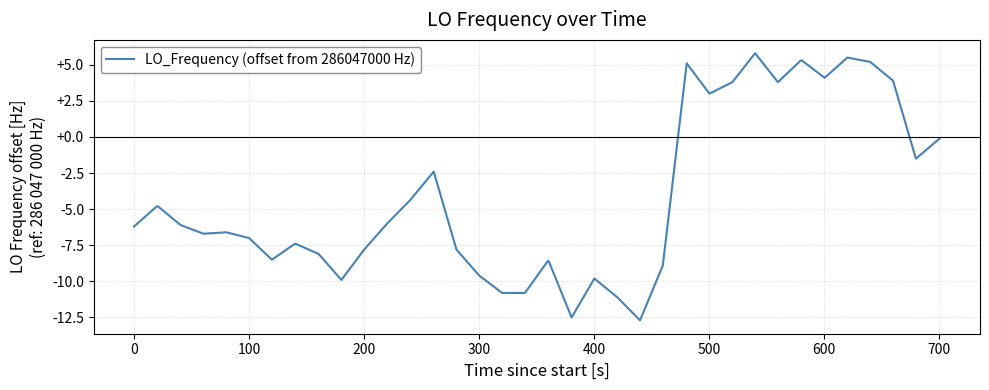

What is the difference between the maximum and minimum values?

18.5